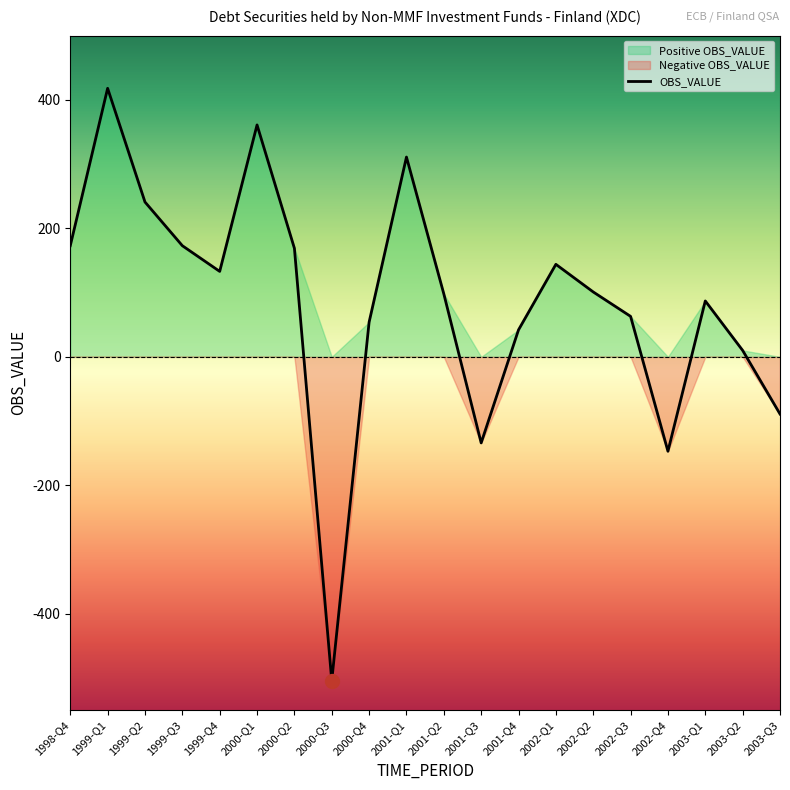

Where is the data nearest to the value -43?

2003-Q3